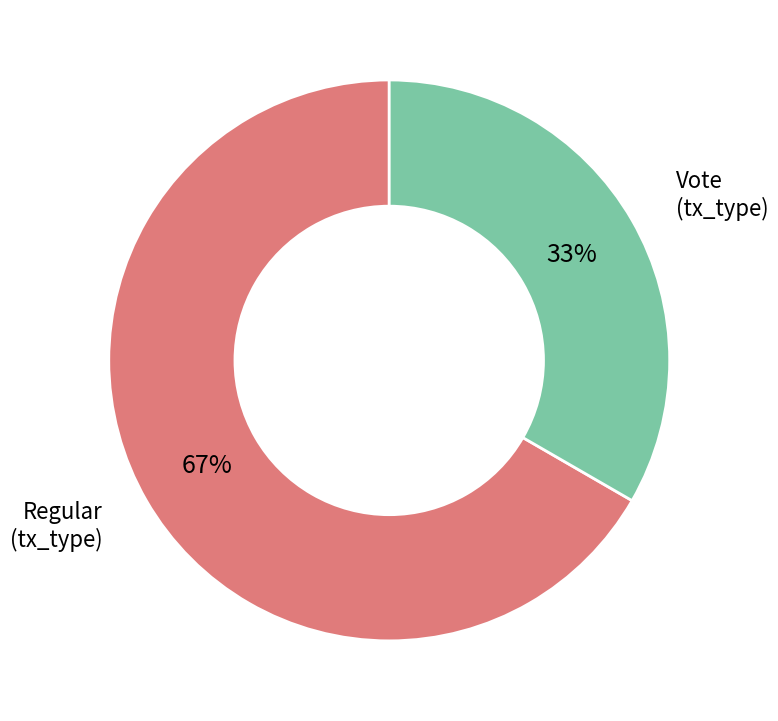

The Vote (tx_type) slice represents 33% of the pie. True or false?

True